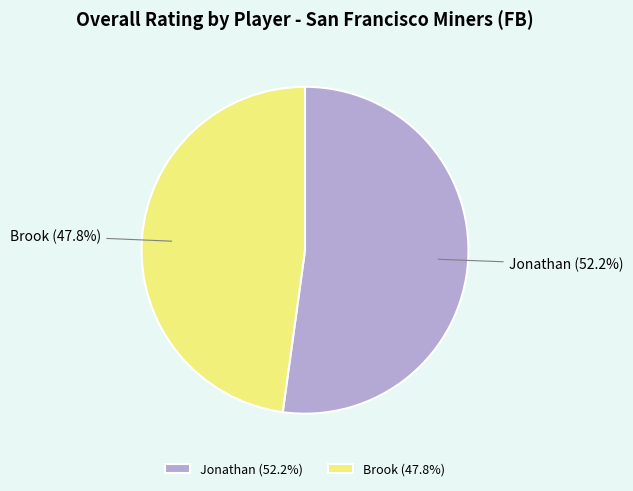

Is it true that Brook is 36% of the pie?

False